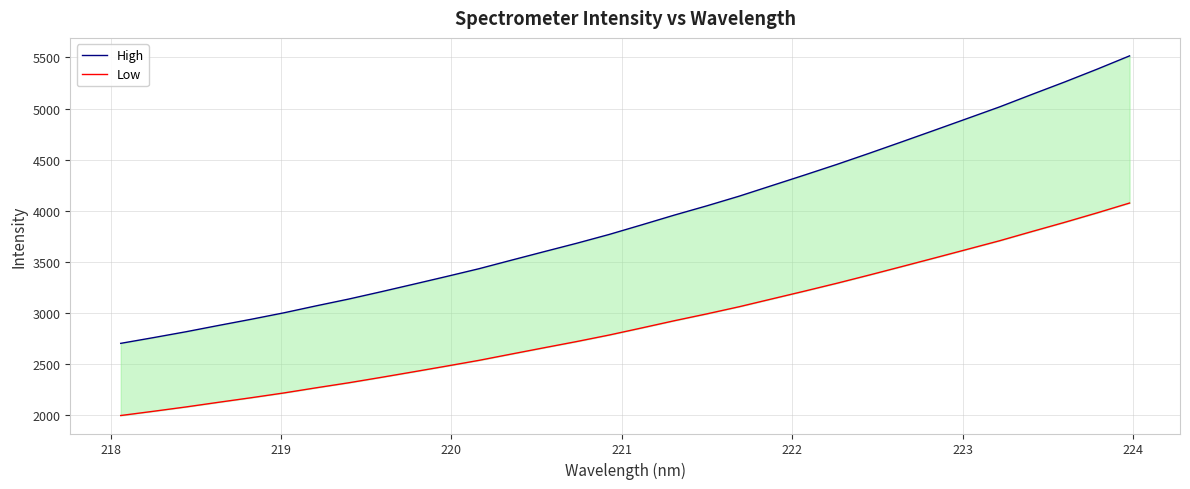

What is the sum of all High values?

125464.0